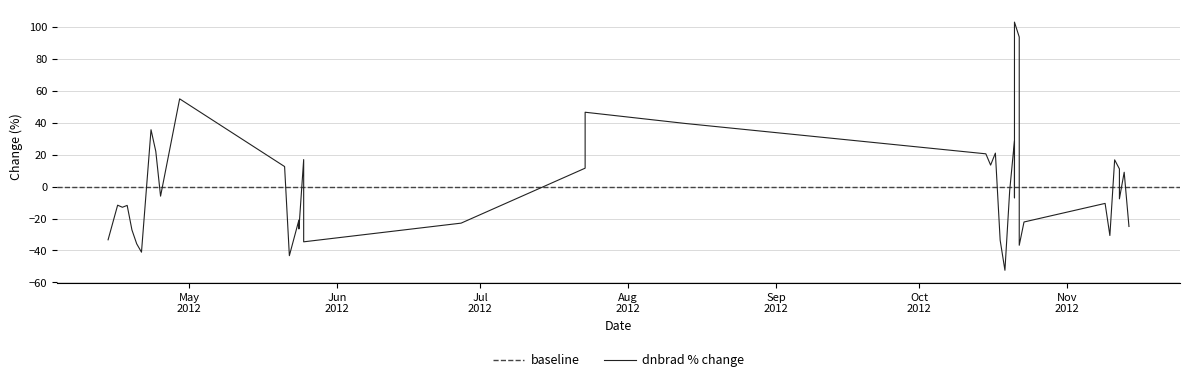

The value at 28 is -4.7. True or false?

False